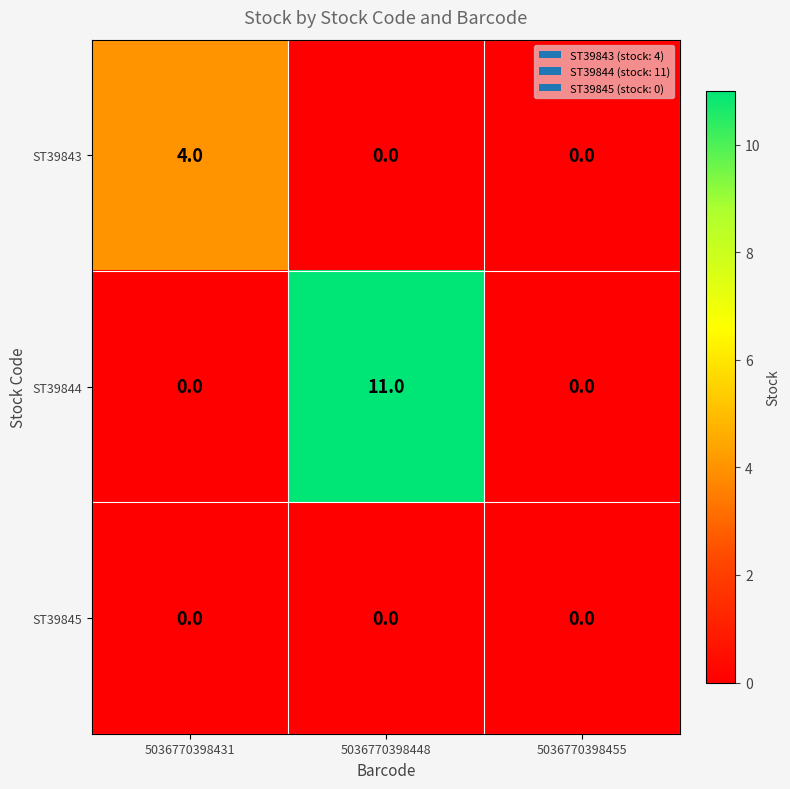

Which series has the widest spread of values?

ST39844